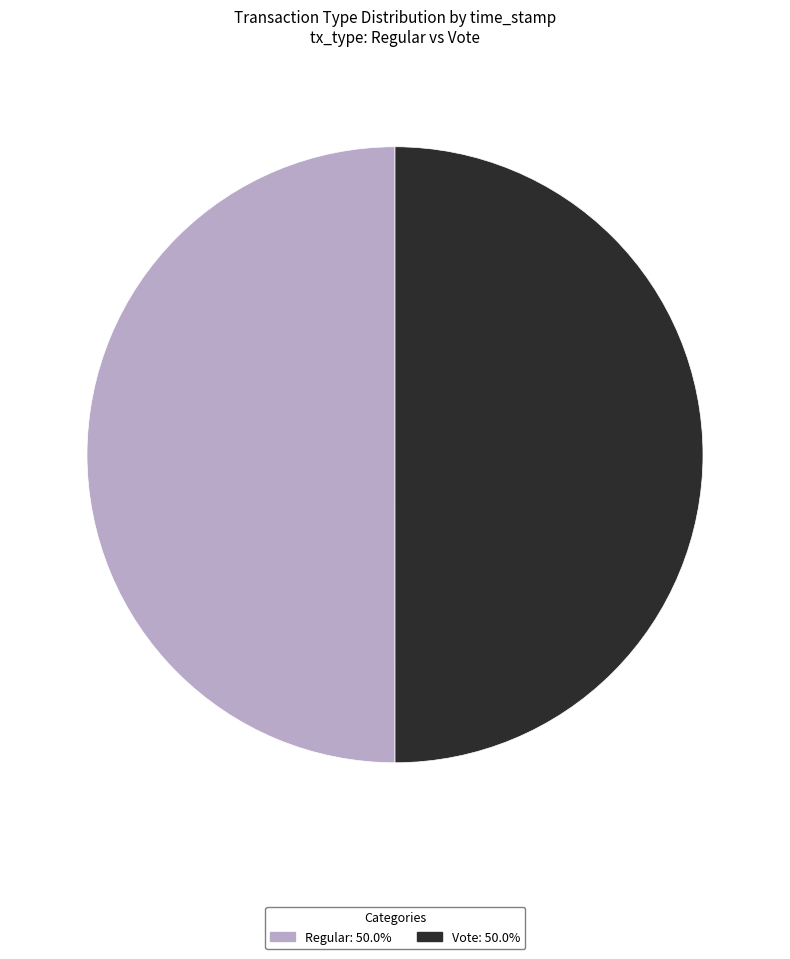

What is the ratio of the value at Regular to the value at Vote?

1.0